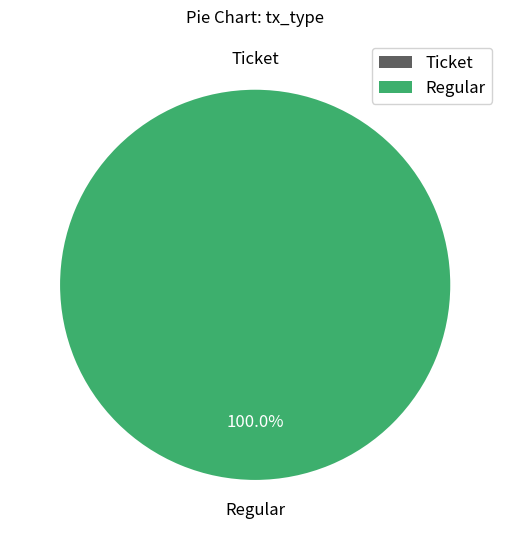

Which slice is the largest?

Regular